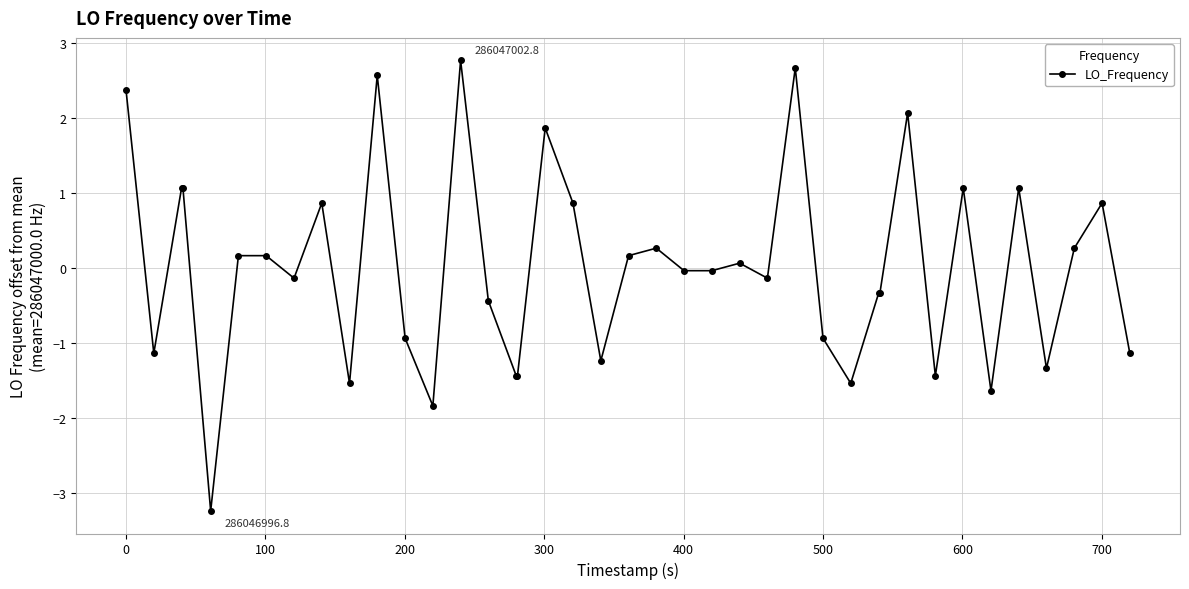

What is the difference between the maximum and minimum values?

6.0